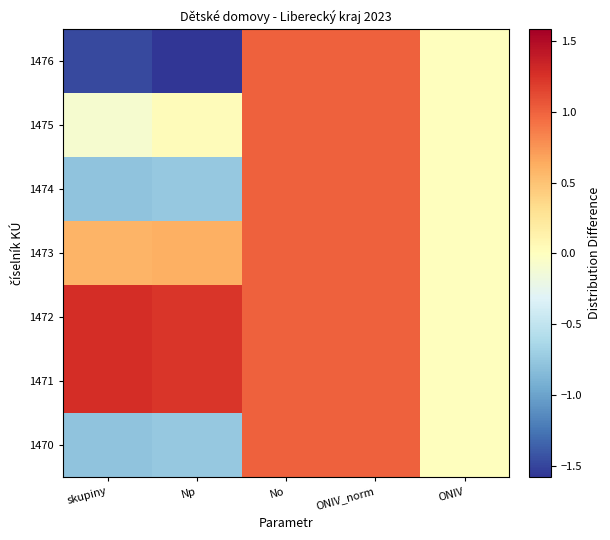

Which has a higher value, ONIV or Np?

ONIV